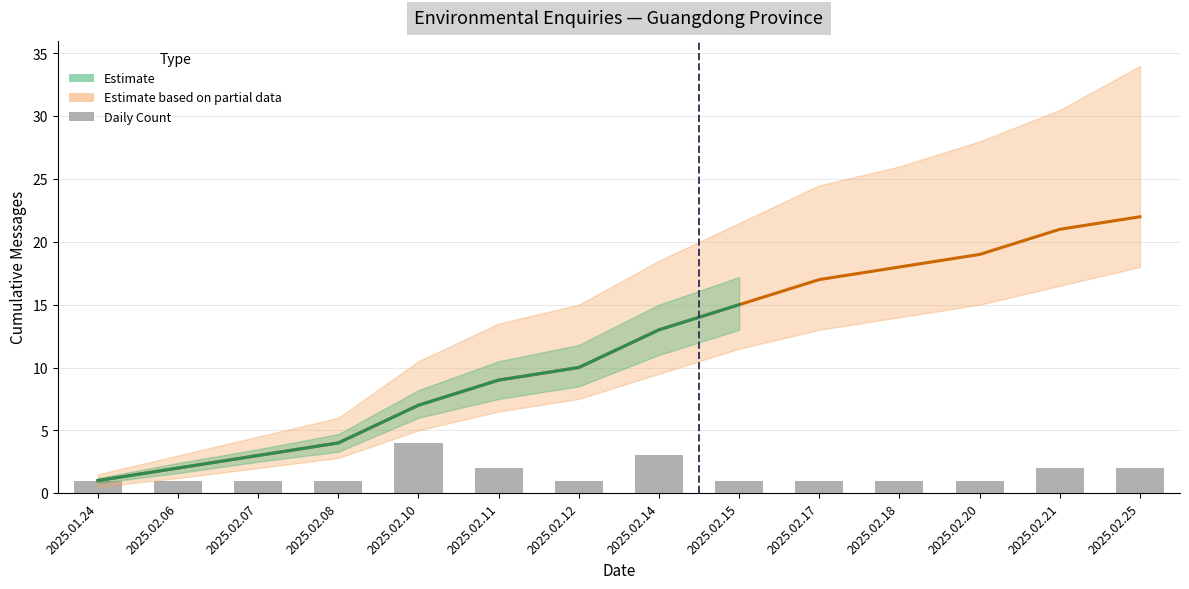

What position from the left is 2025.02.18?

11